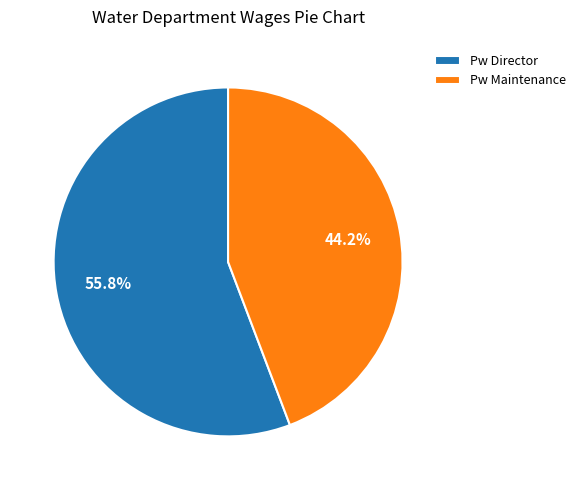

How many segments does this pie chart have?

2